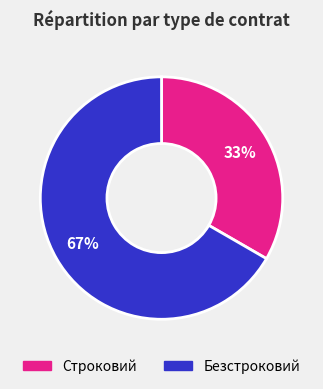

Count the number of slices in the pie.

2